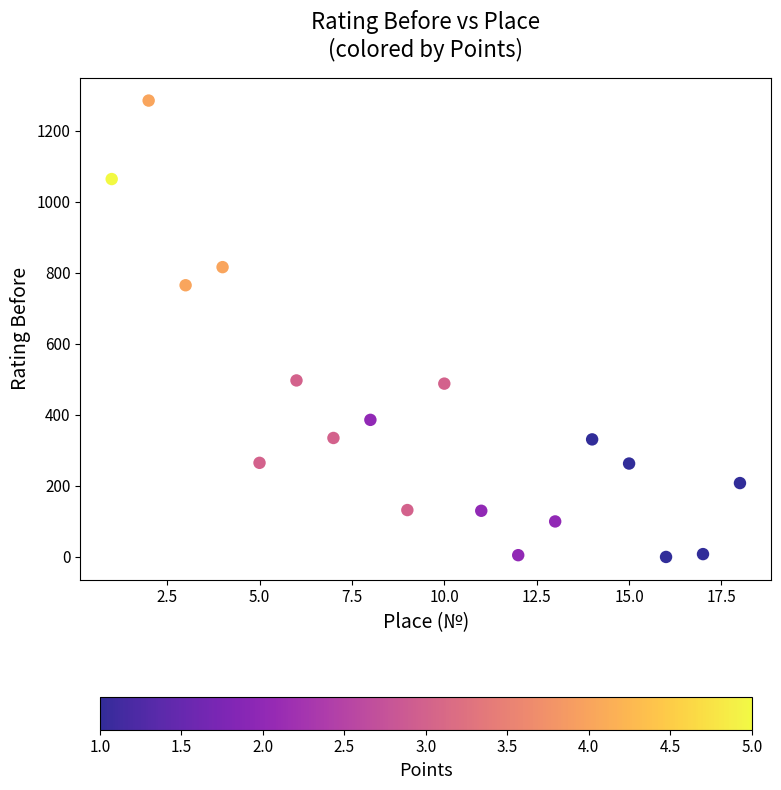

What Y value in the scatter plot is closest to 642?

765